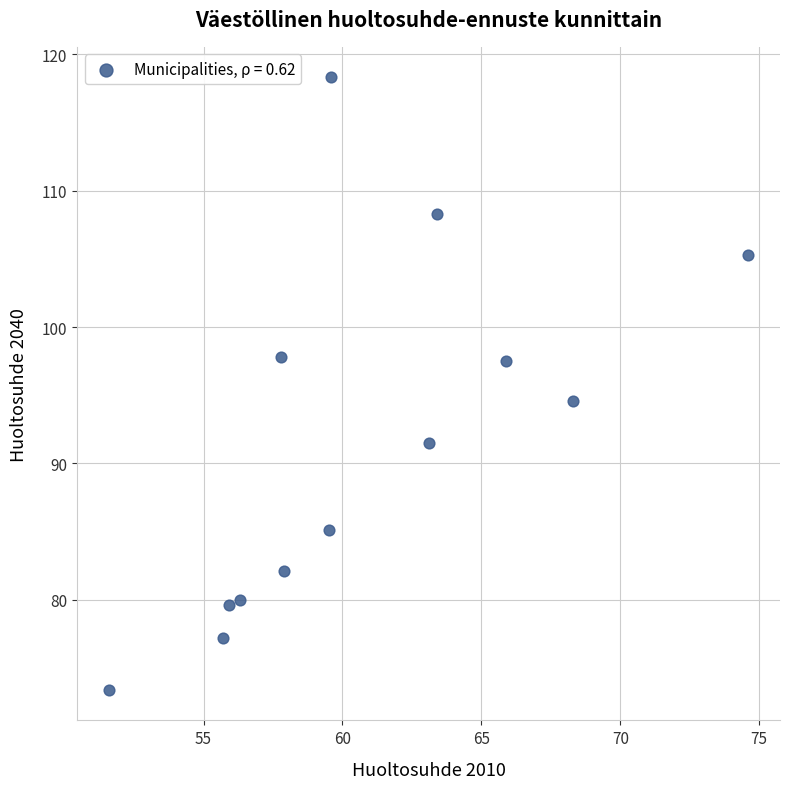

What is the range of X values (max minus min)?

23.0